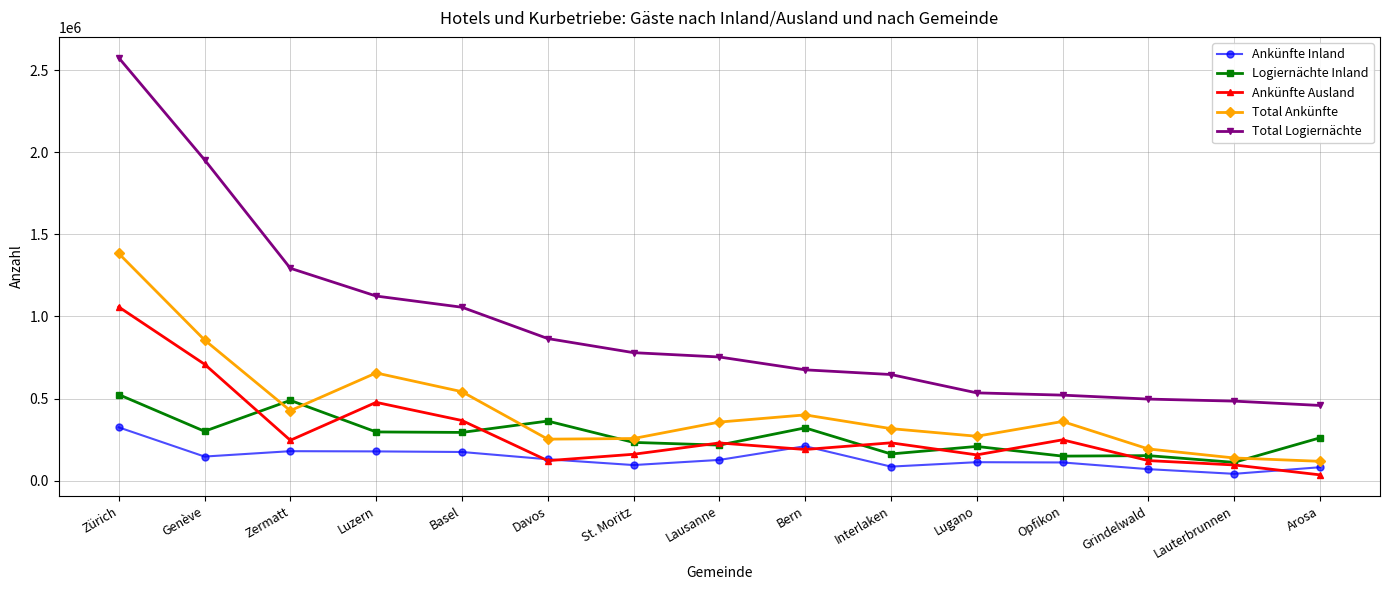

Read the Total Logiernächte value at Zürich.

2574685